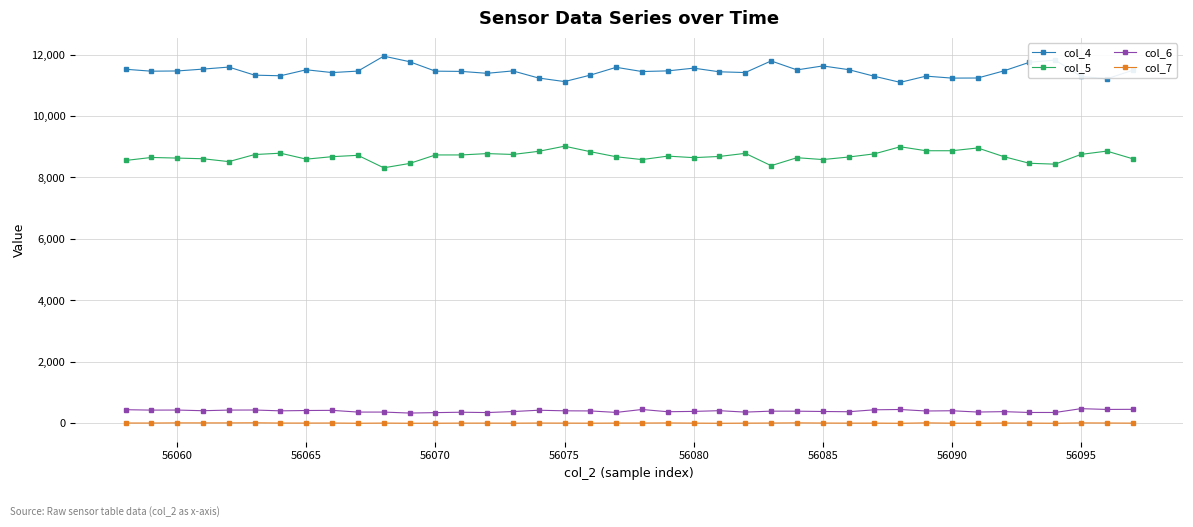

Which series has the largest total across all categories?

col_4